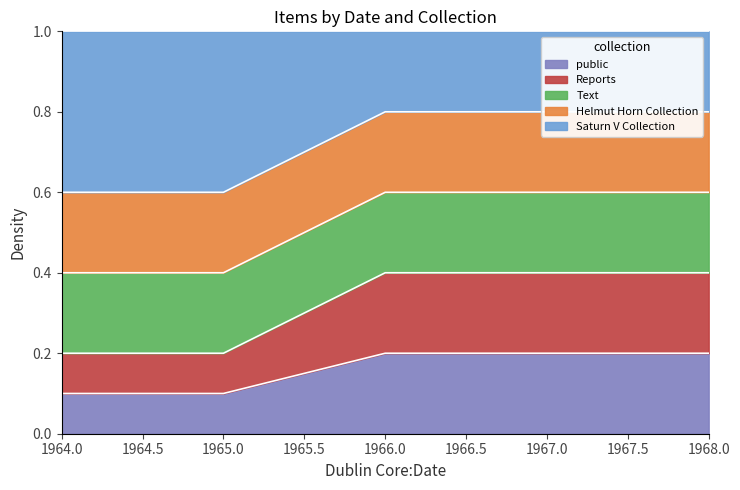

True or false: Text and Saturn V Collection cross at least once.

False